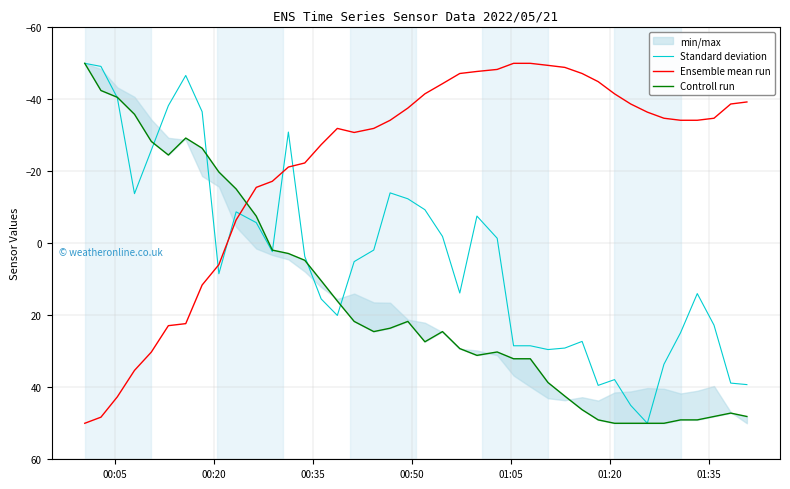

Which series has the largest range (max minus min)?

Standard deviation